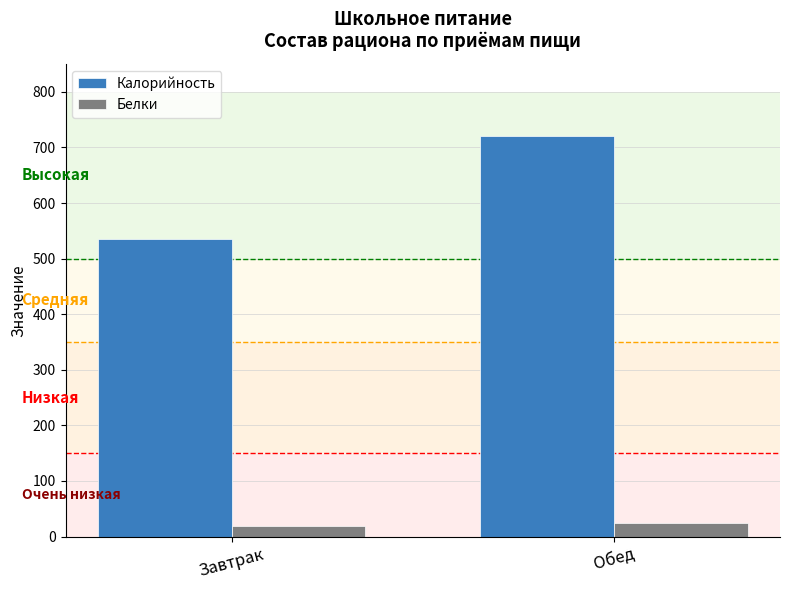

Is the value of Калорийность at Обед greater than the value of Белки at Обед?

Yes